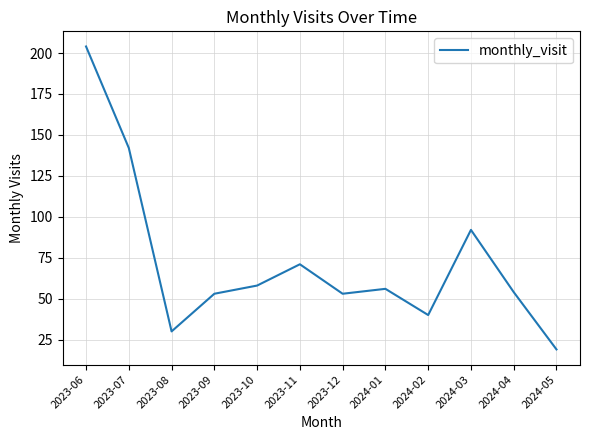

Which category has the lowest value across all series?

2024-05